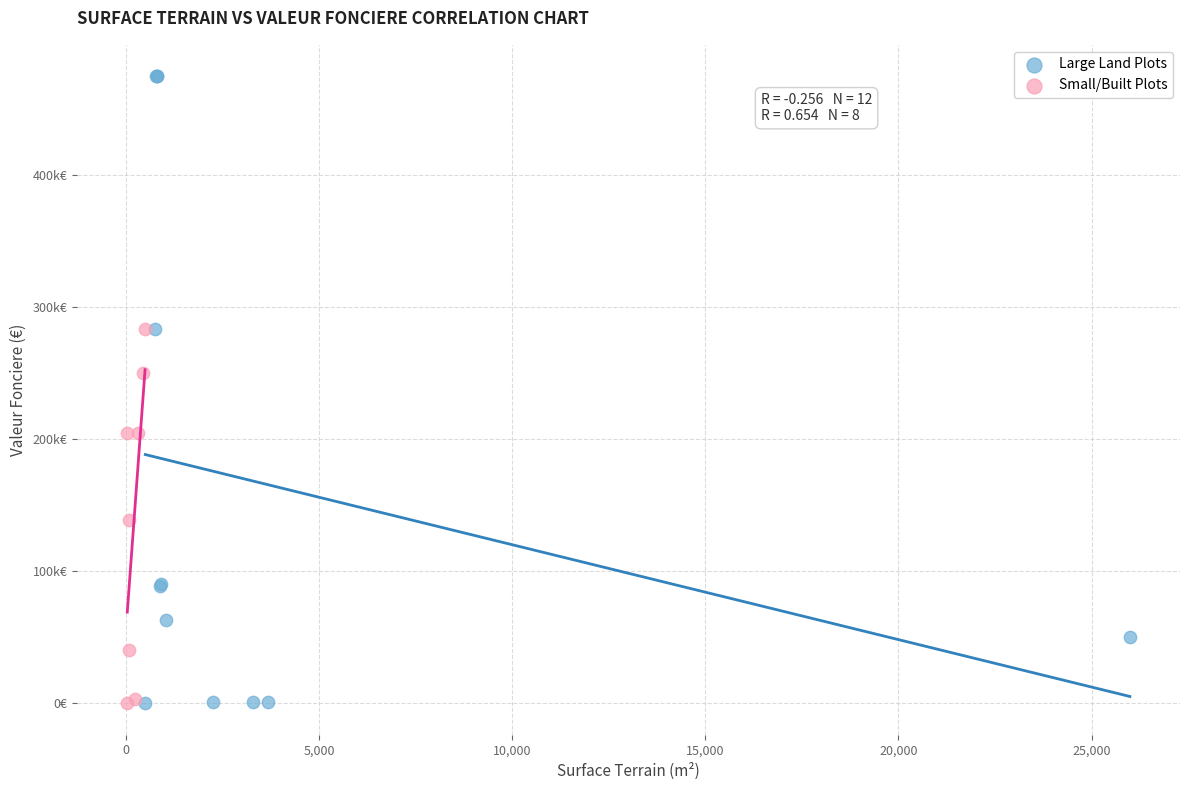

What are all the series names shown in the legend?

Large Land Plots, Small/Built Plots